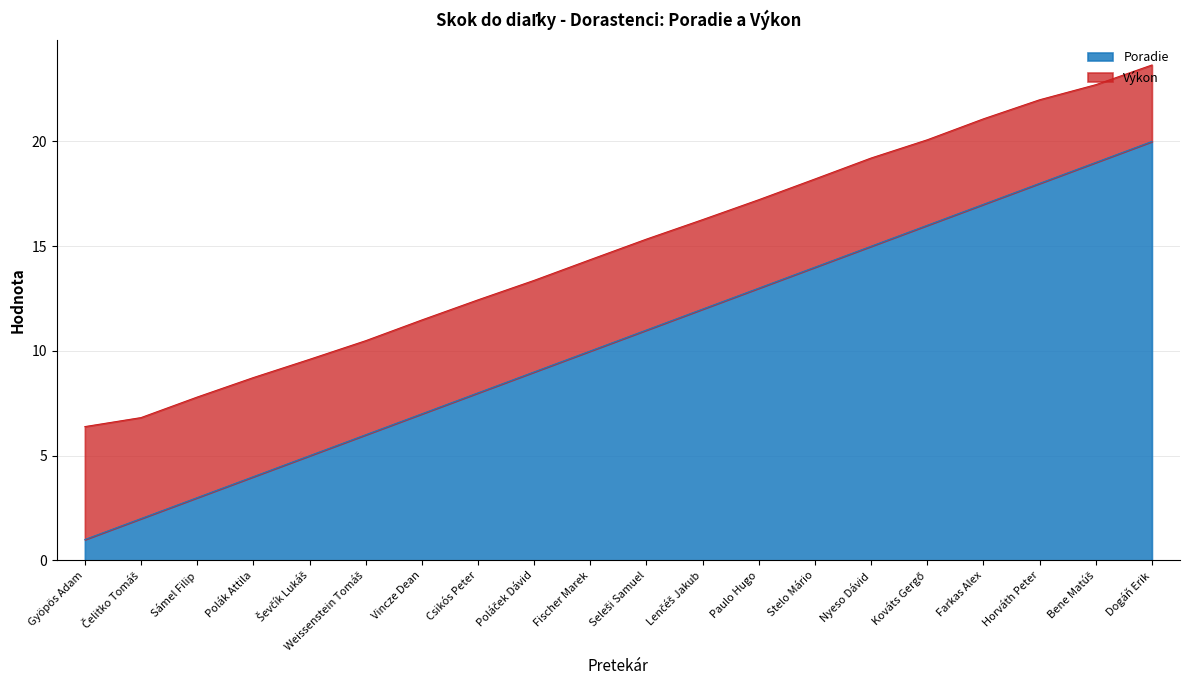

Rank the categories by value from highest to lowest.

Dogáň Erik, Bene Matúš, Horváth Peter, Farkas Alex, Kováts Gergő, Nyeso Dávid, Stelo Mário, Paulo Hugo, Lenčéš Jakub, Seleši Samuel, Fischer Marek, Poláček Dávid, Csikós Peter, Vincze Dean, Weissenstein Tomáš, Ševčík Lukáš, Polák Attila, Sámel Filip, Čelitko Tomáš, Gyöpös Adam